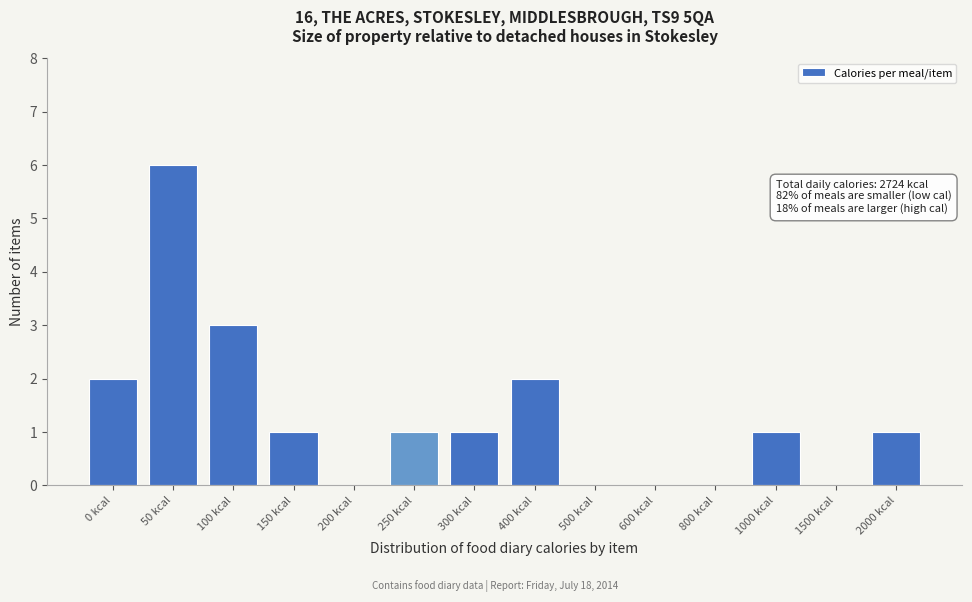

Reading left to right, what are all the values shown in this chart?

0 kcal=2	50 kcal=6	100 kcal=3	150 kcal=1	200 kcal=0	250 kcal=1	300 kcal=1	400 kcal=2	500 kcal=0	600 kcal=0	800 kcal=0	1000 kcal=1	1500 kcal=0	2000 kcal=1